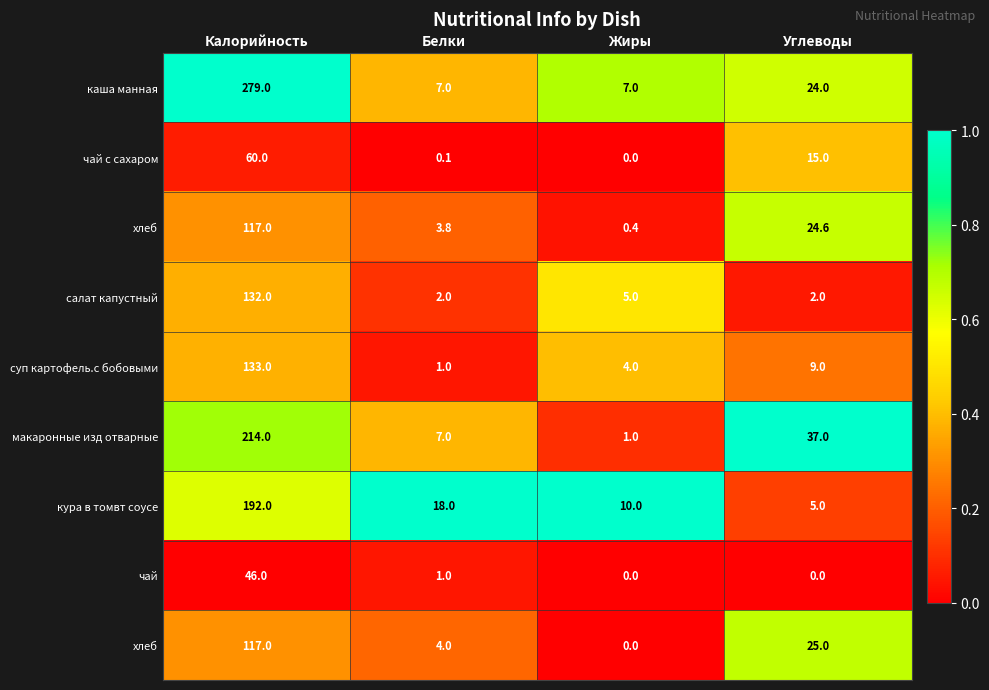

Count the number of categories in the chart.

4